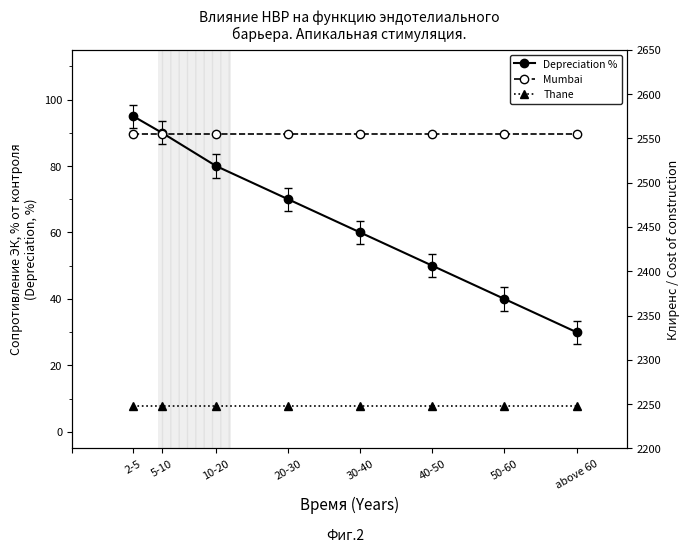

Rank the series at 50-60 from highest to lowest value.

Mumbai, Thane, Depreciation %